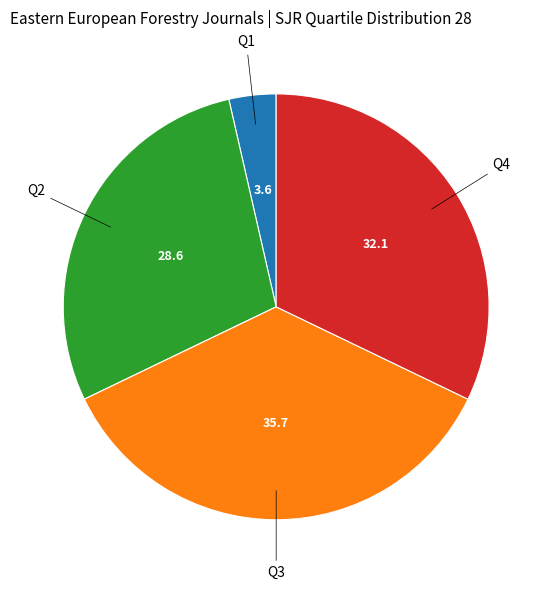

Is there any slice that represents more than half of the pie?

No